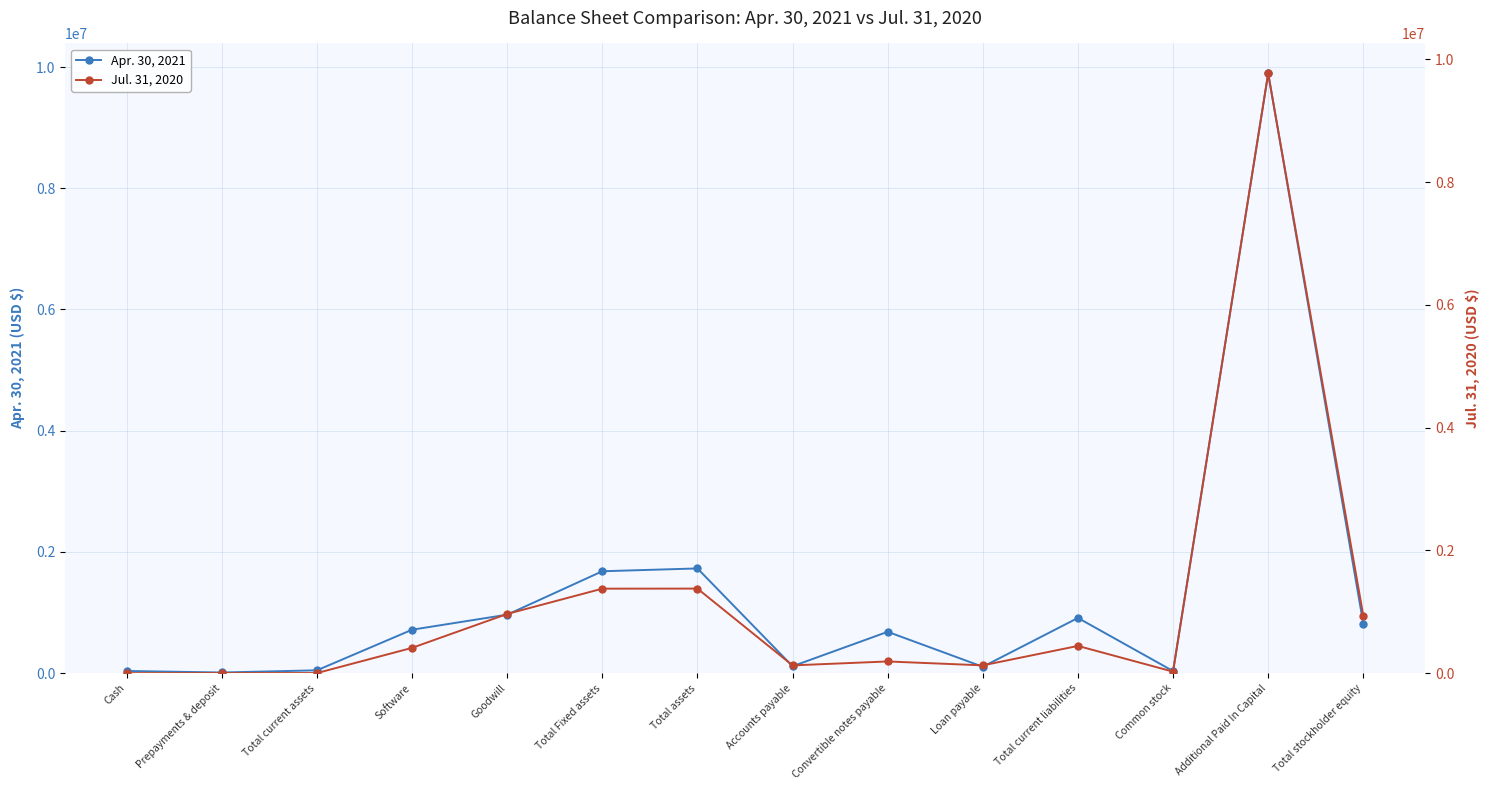

What position from the left is Goodwill?

5